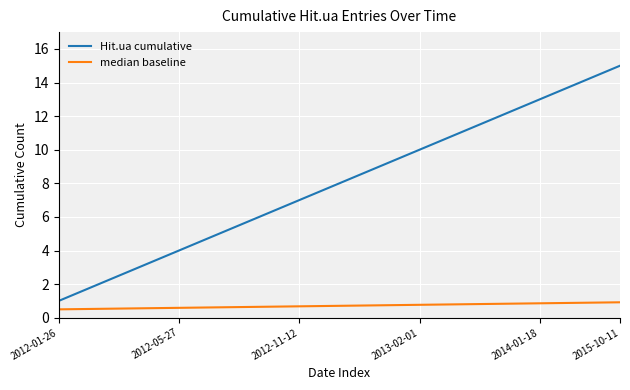

Rank the series by their average value, from lowest to highest.

median baseline, Hit.ua cumulative